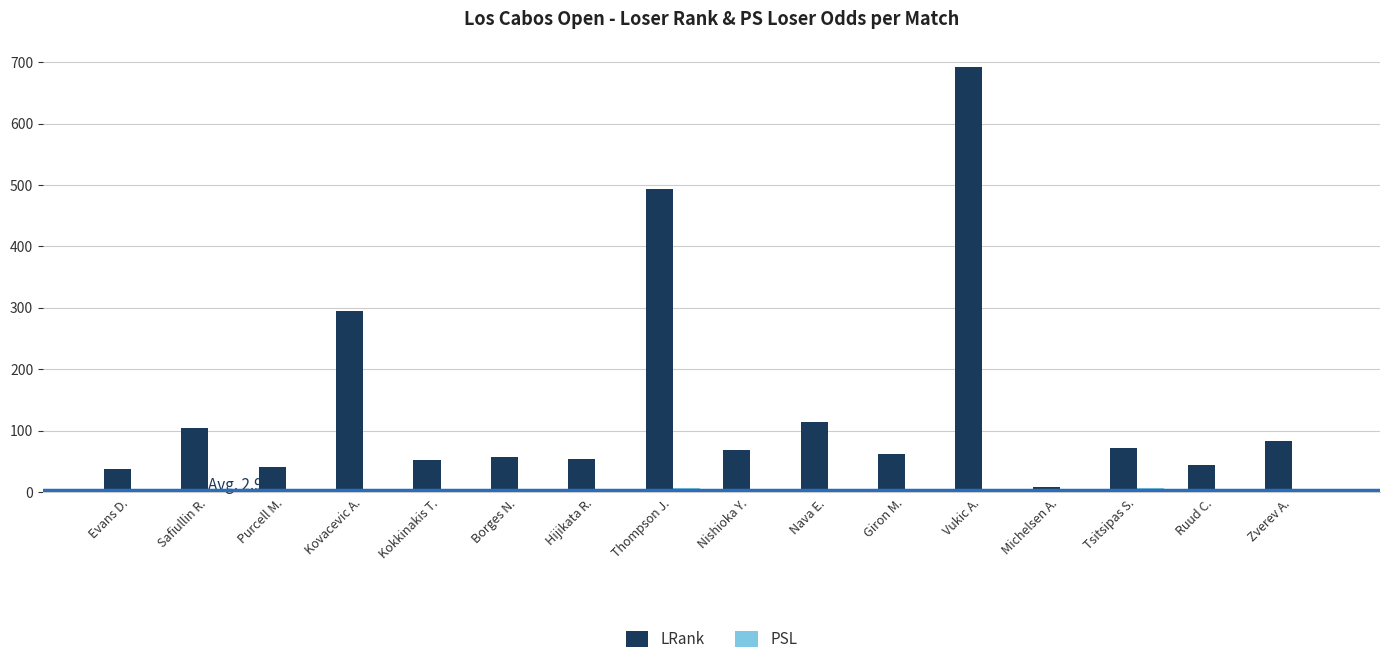

How many groups of bars are there?

16